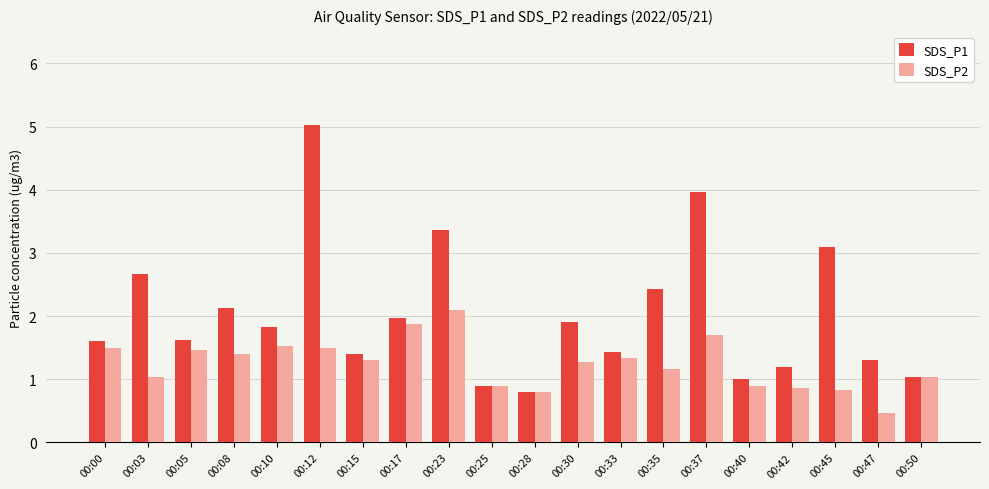

What are all the series names shown in the legend?

SDS_P1, SDS_P2